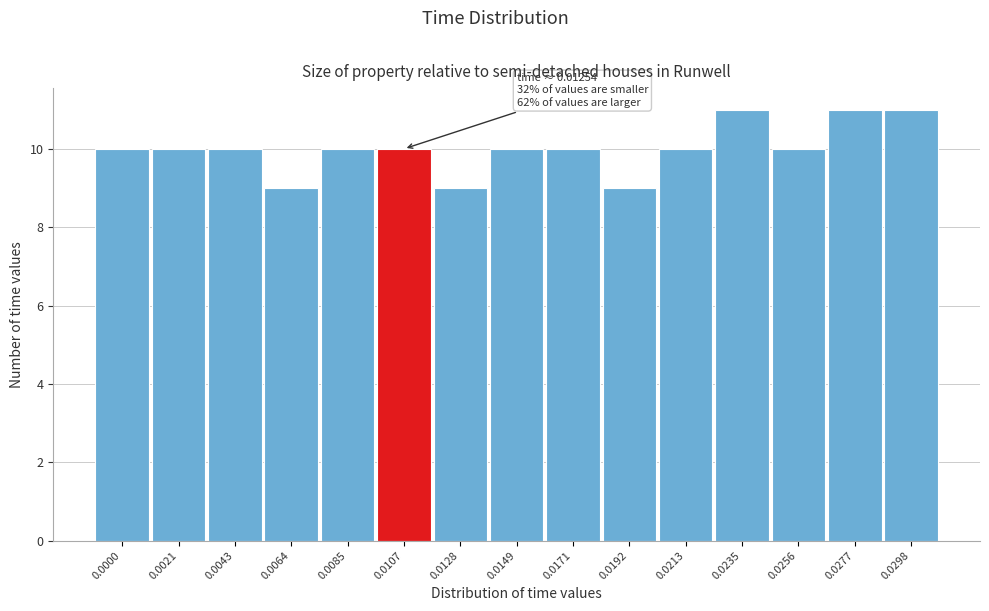

Reading left to right, list all the values displayed in this chart.

0.0000=10	0.0021=10	0.0043=10	0.0064=9	0.0085=10	0.0107=10	0.0128=9	0.0149=10	0.0171=10	0.0192=9	0.0213=10	0.0235=11	0.0256=10	0.0277=11	0.0298=11